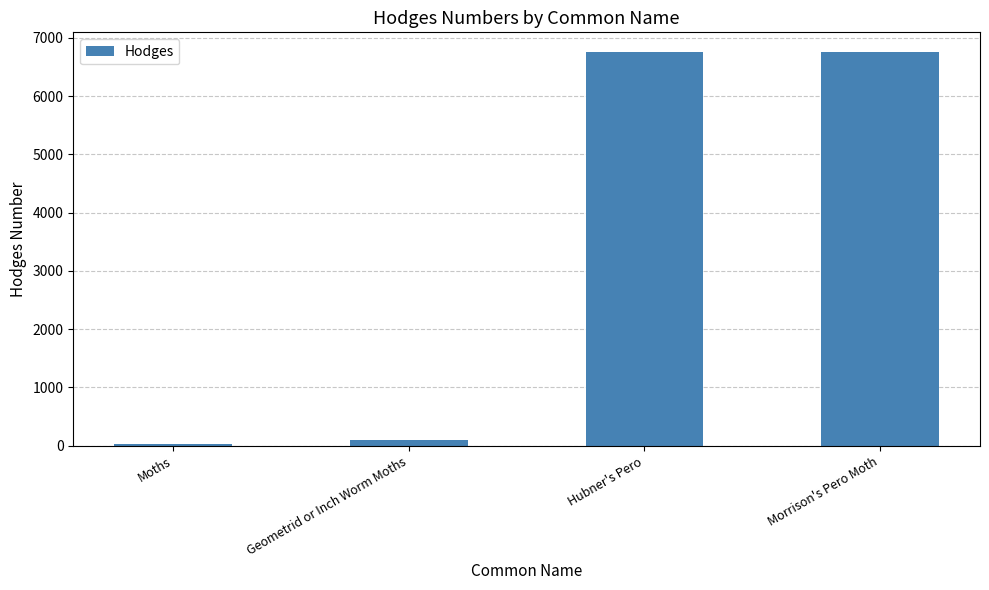

What is the greatest value displayed?

6755.0